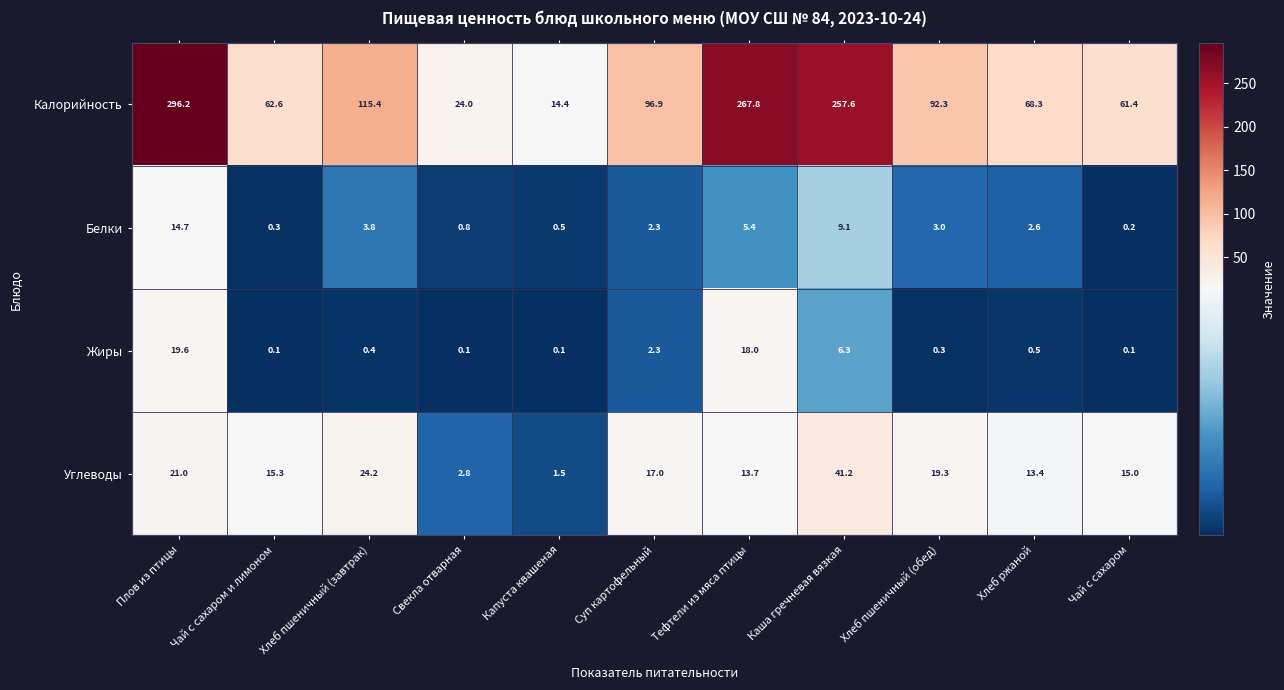

At how many categories does at least one series exceed 269?

1